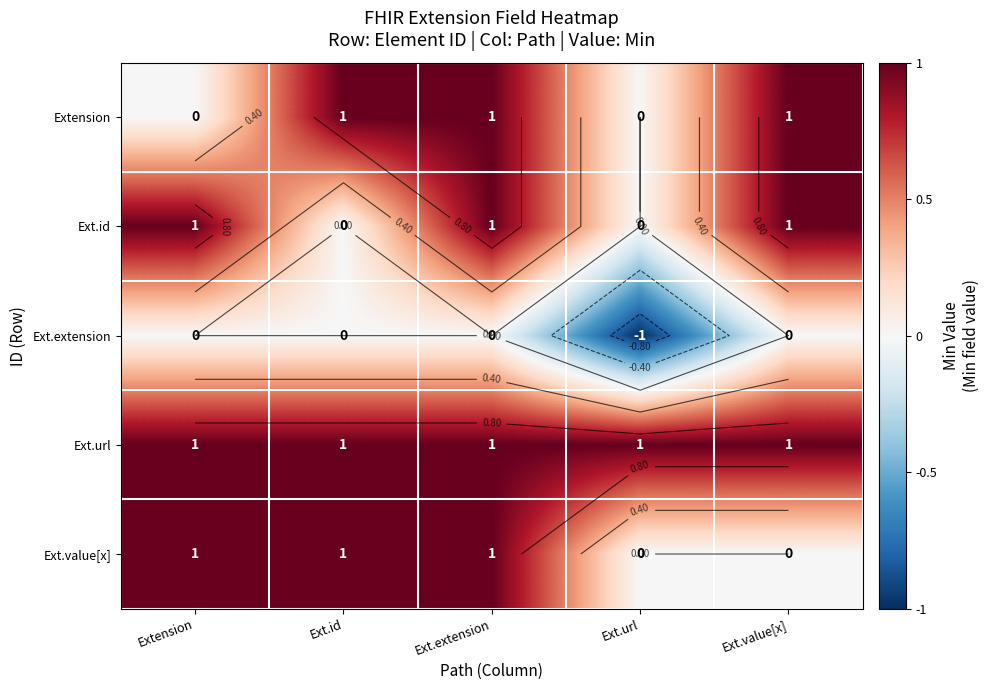

Rank the series by their maximum value, from lowest to highest.

Ext.extension, Extension, Ext.id, Ext.url, Ext.value[x]